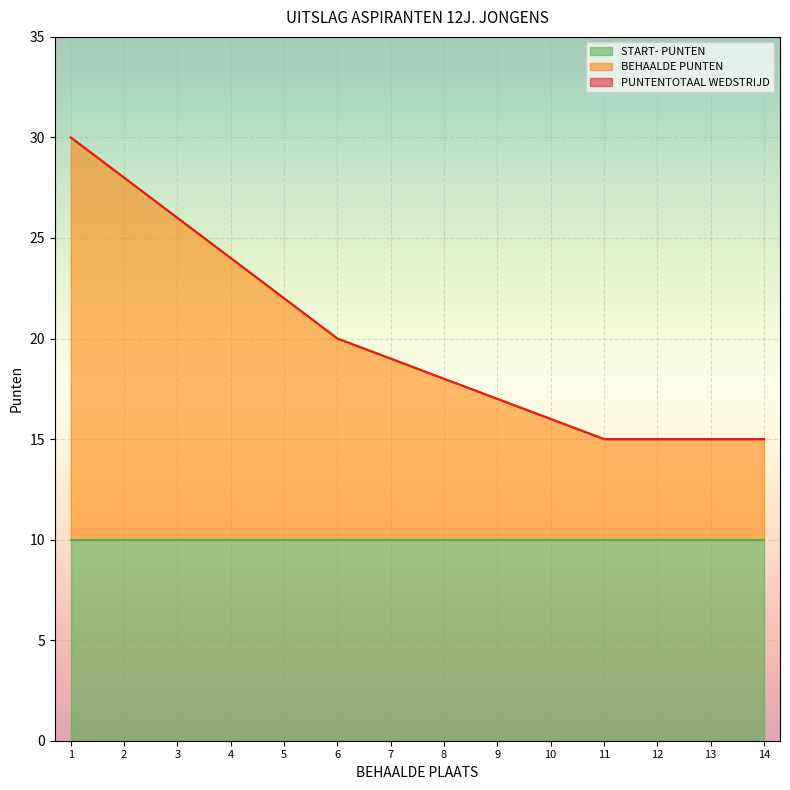

Does the chart display data point markers on the line(s)?

No